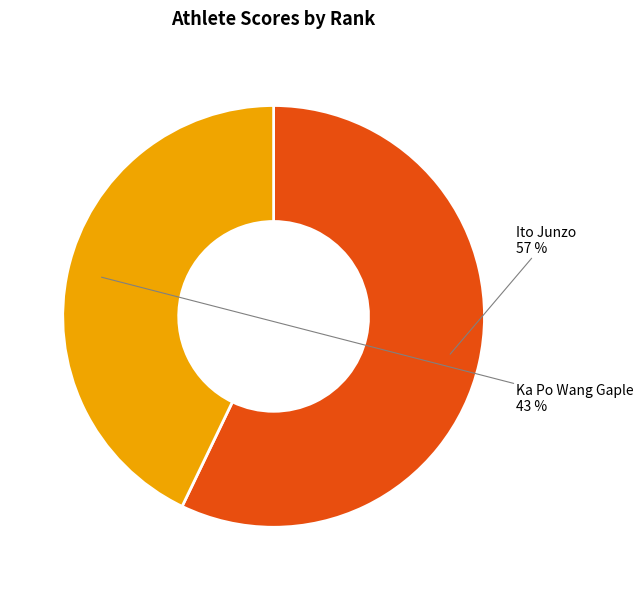

To the nearest percent, what is the difference between the largest and smallest slice percentages?

14%